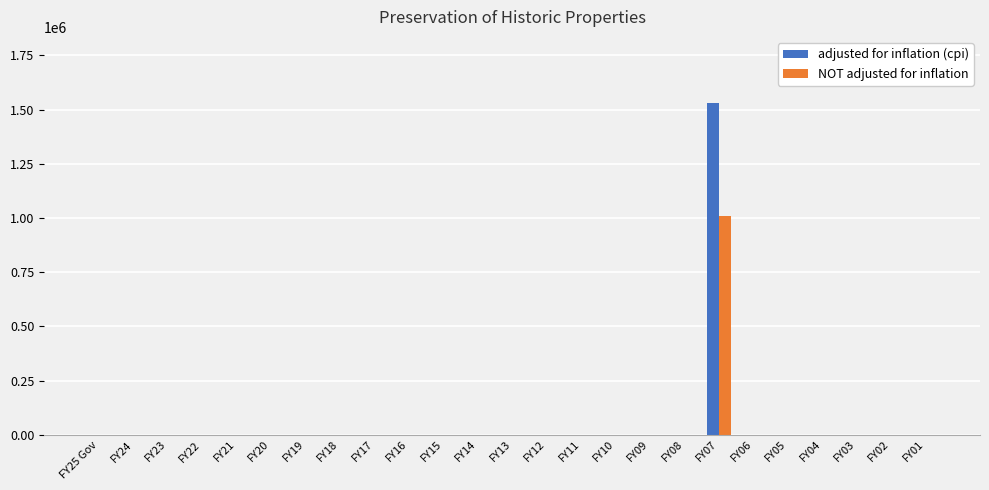

The value of adjusted for inflation (cpi) at FY07 is 1529492. True or false?

True